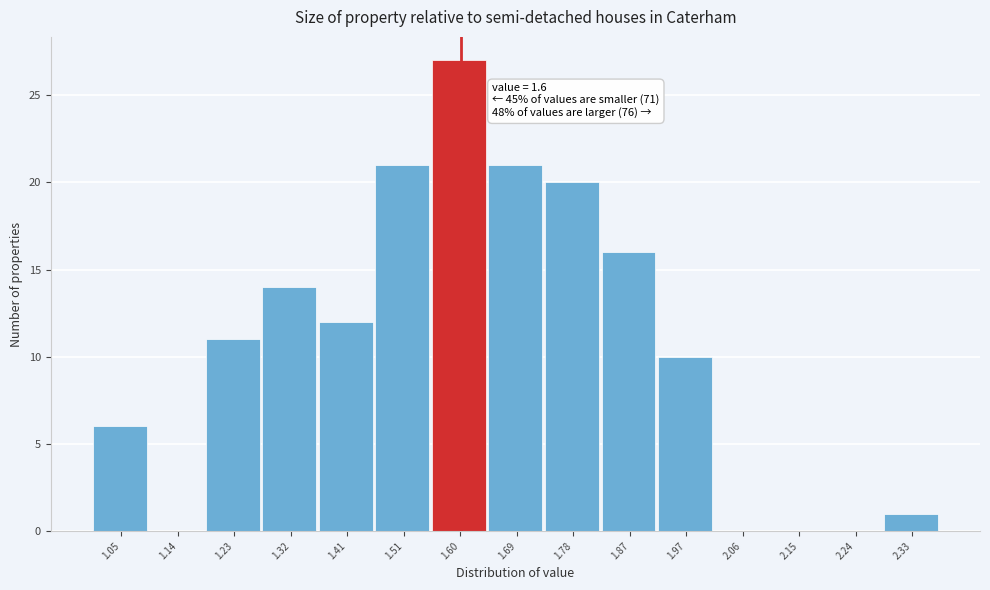

Over which range of the x-axis is the bar tallest?

1.552 to 1.644